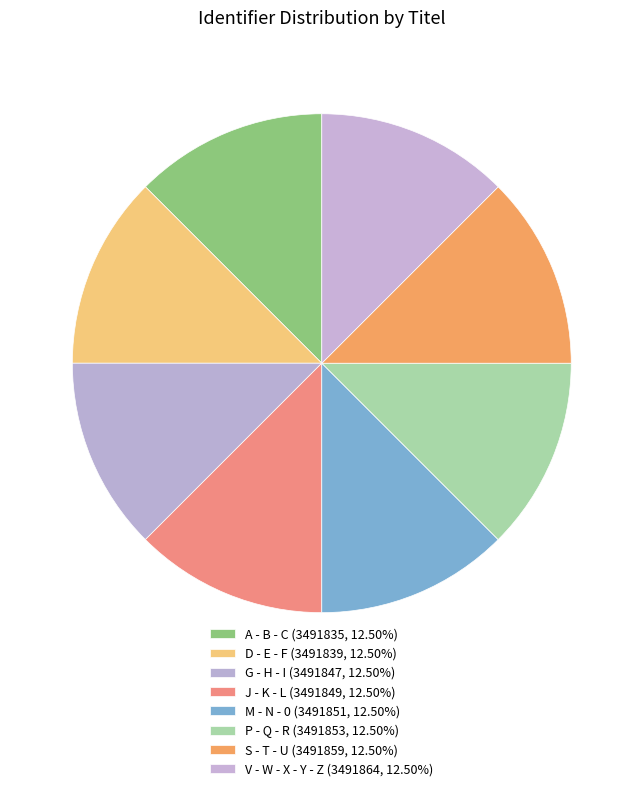

Is there any slice that represents more than half of the pie?

No